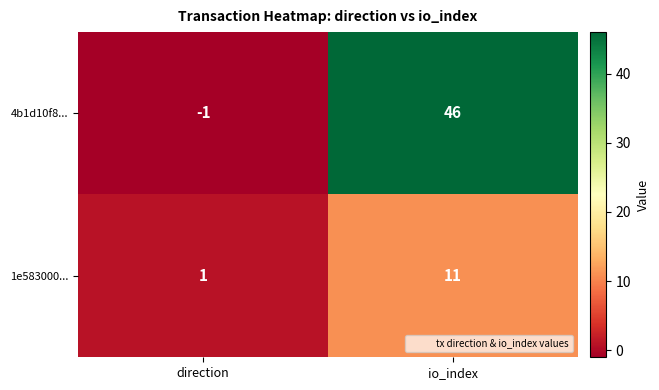

What is the total value across all series at io_index?

57